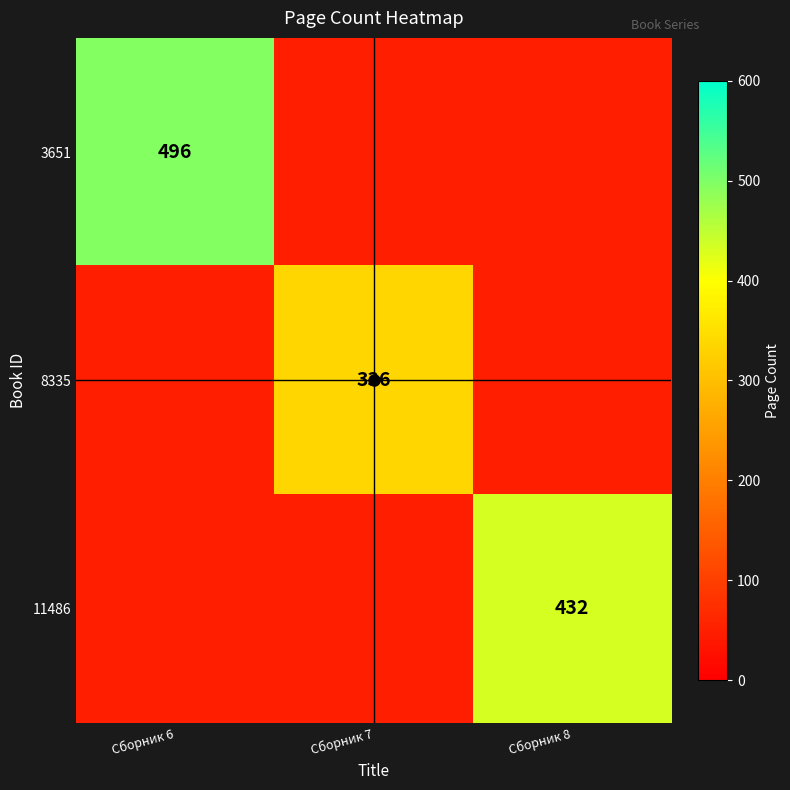

What is the sum of all 3651 values?

596